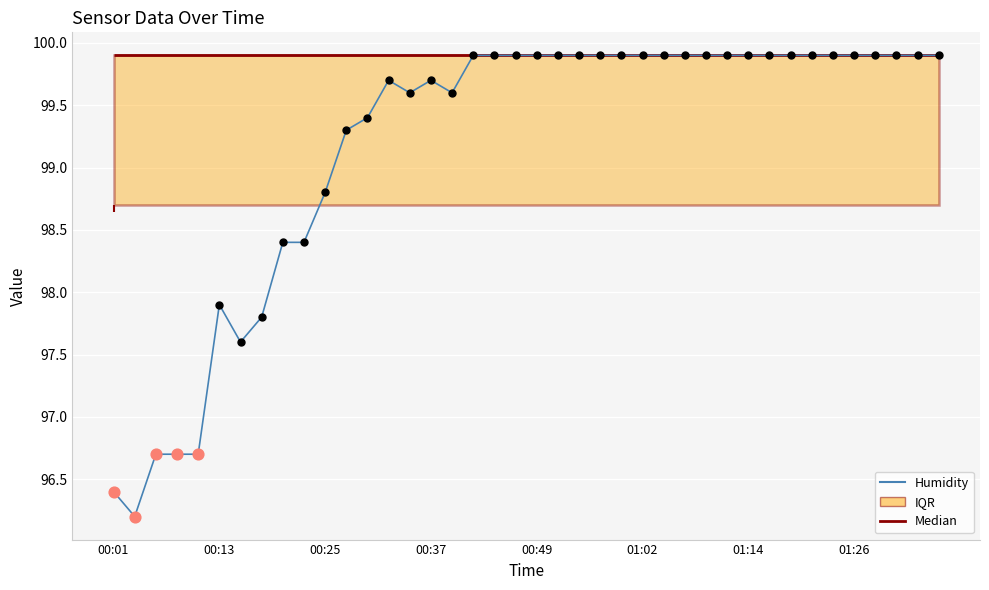

What is the ratio of the value at 33 to the value at 20?

1.0